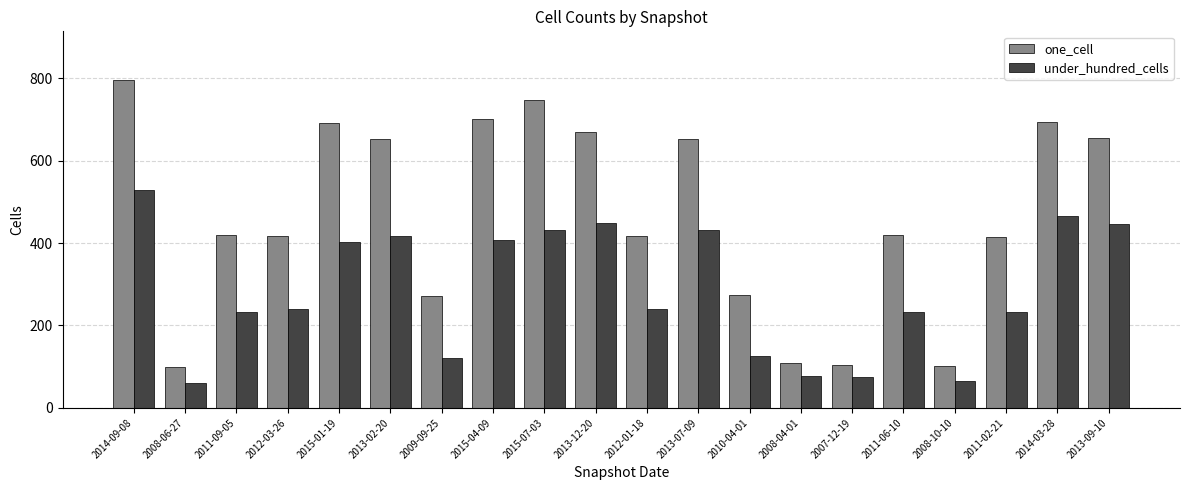

Where does the under_hundred_cells series first go above 239?

2014-09-08